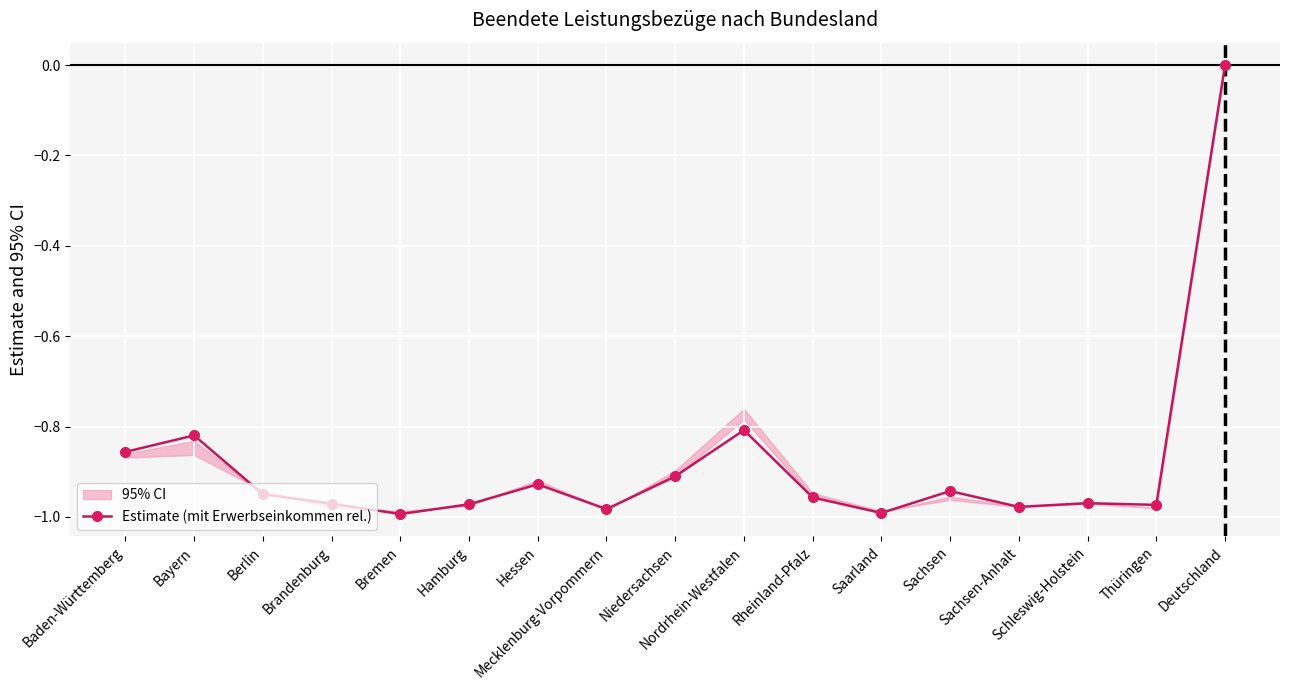

Reading left to right, transcribe all the data shown in this chart.

Baden-Württemberg=-0.9	Bayern=-0.8	Berlin=-0.9	Brandenburg=-1.0	Bremen=-1.0	Hamburg=-1.0	Hessen=-0.9	Mecklenburg-Vorpommern=-1.0	Niedersachsen=-0.9	Nordrhein-Westfalen=-0.8	Rheinland-Pfalz=-1.0	Saarland=-1.0	Sachsen=-0.9	Sachsen-Anhalt=-1.0	Schleswig-Holstein=-1.0	Thüringen=-1.0	Deutschland=0.0